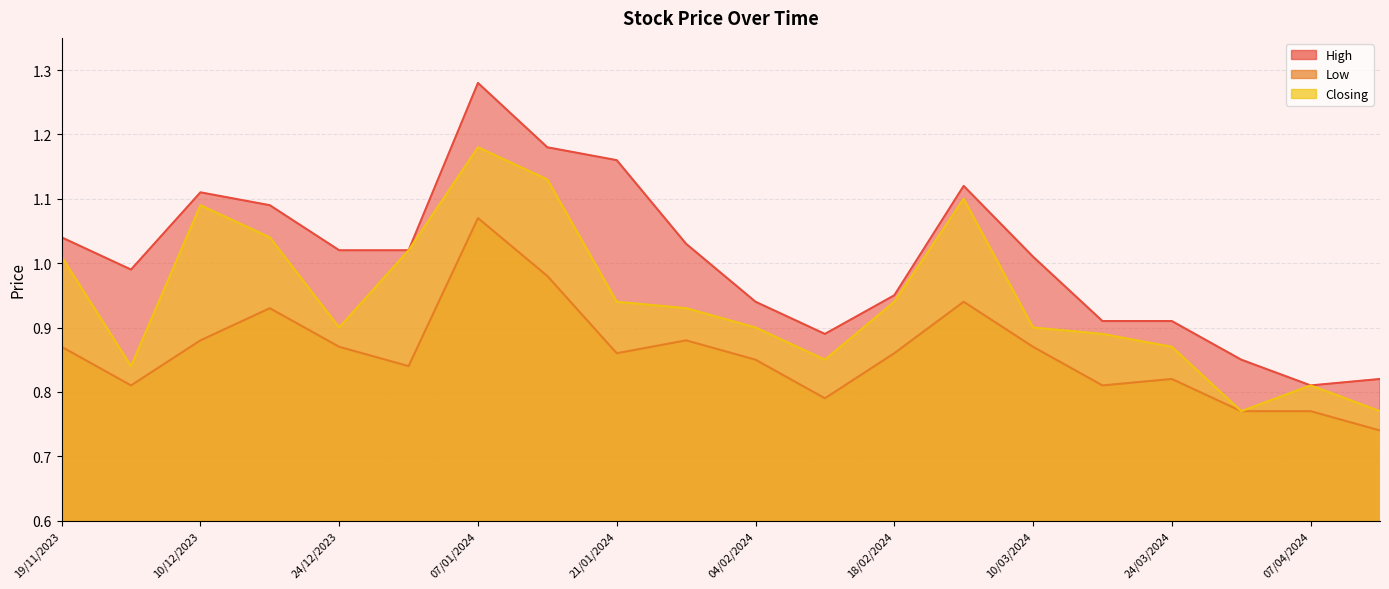

The Low series shows 0.2 at 17/03/2024. True or false?

False